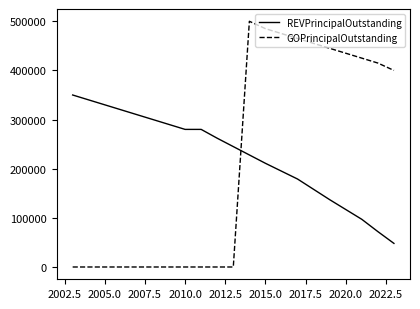

What is the highest value of the REVPrincipalOutstanding series?

350000